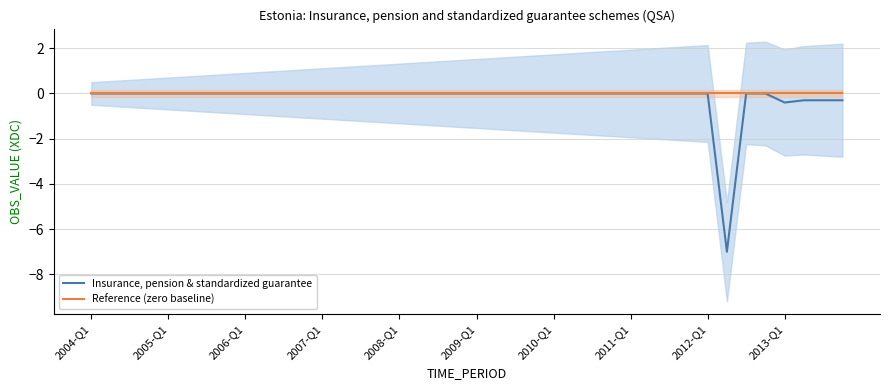

Is the value of Insurance, pension & standardized guarantee at 18 greater than the value of Reference (zero baseline) at 11?

No